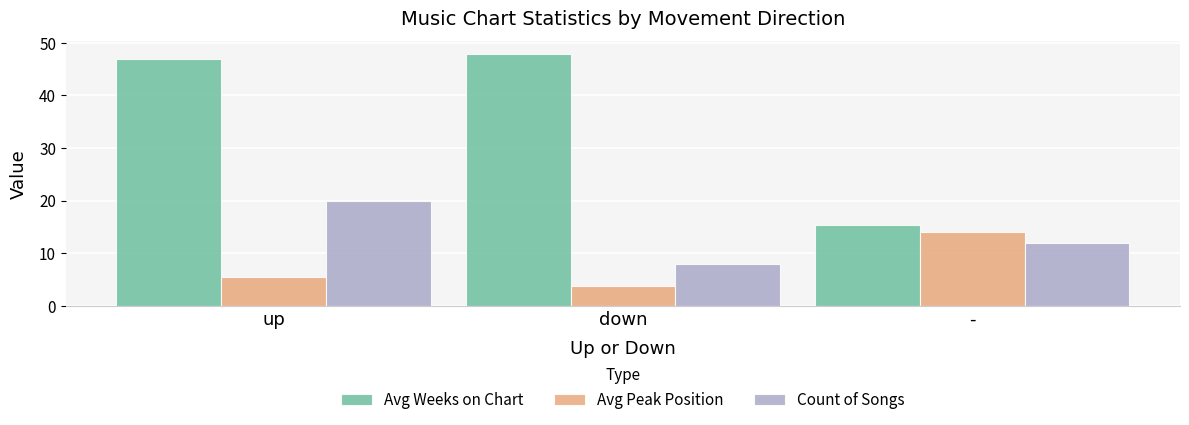

List the labels in order of Count of Songs value, smallest first.

down, -, up